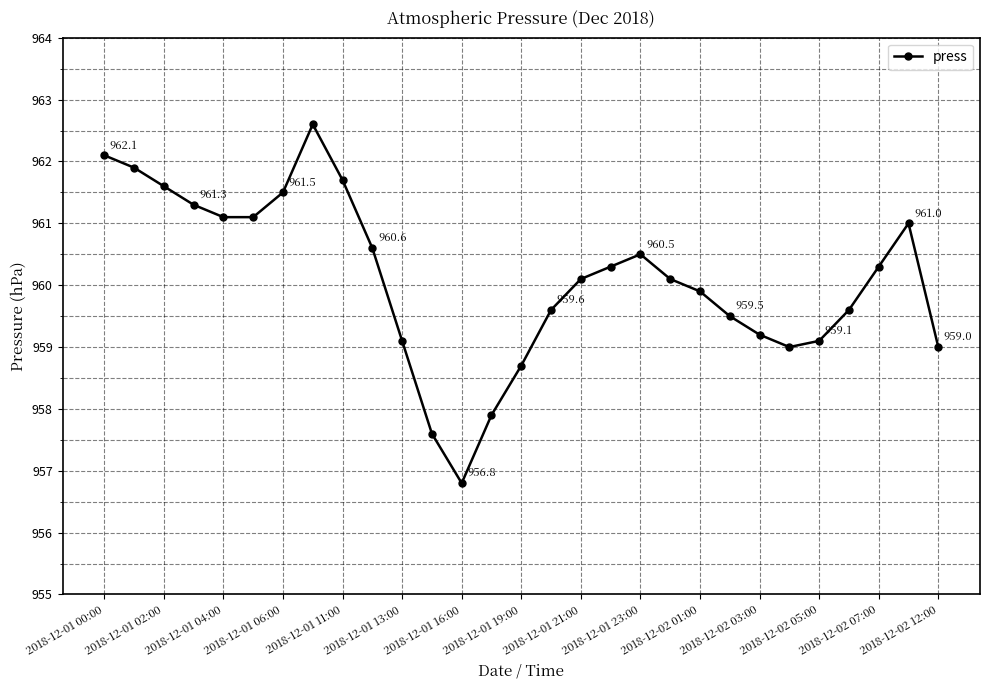

What is the value of the 15th point from the left?

958.7